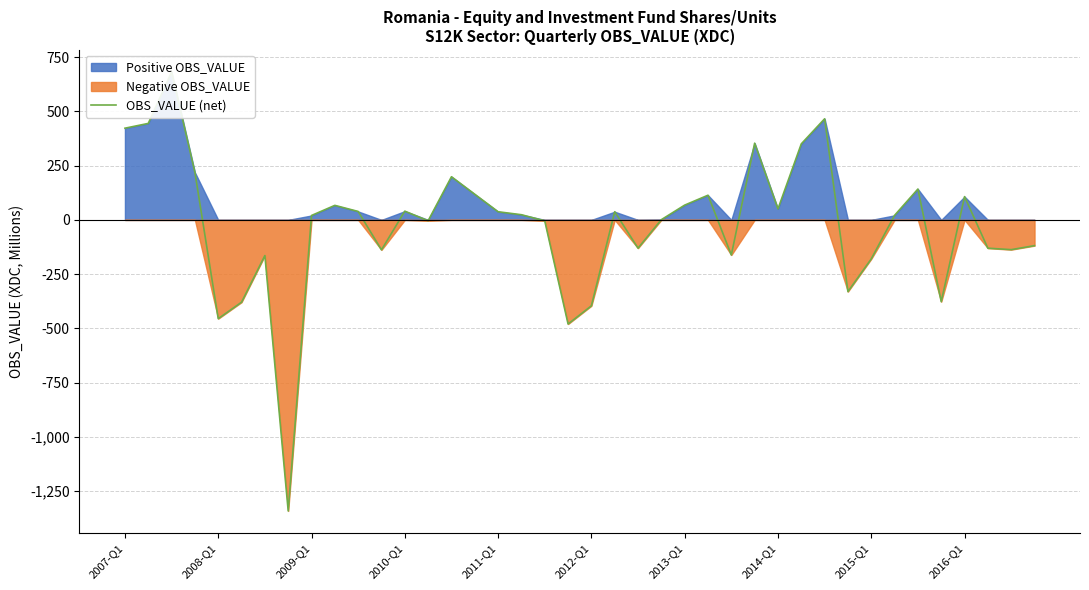

How many values are below 23?

20